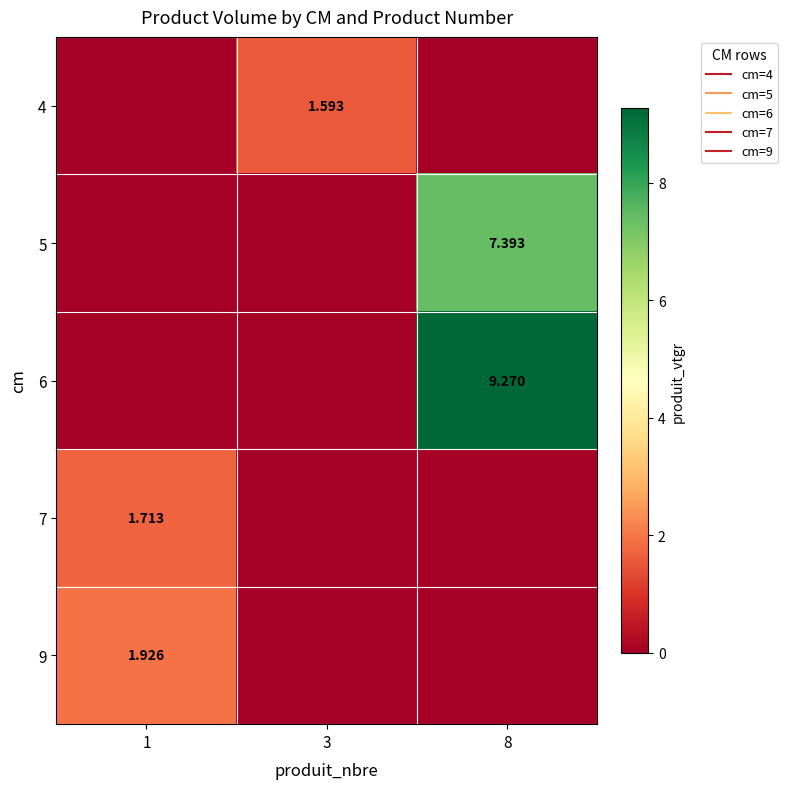

At which category is the sum across all series the highest?

8